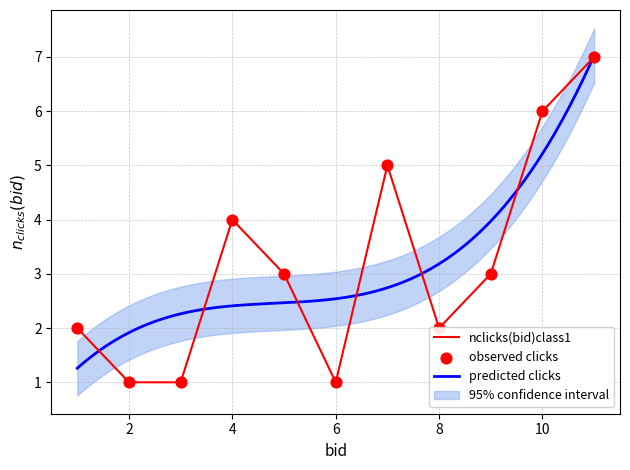

True or false: nclicks(bid)class1 has a value of 1 at 6.

True